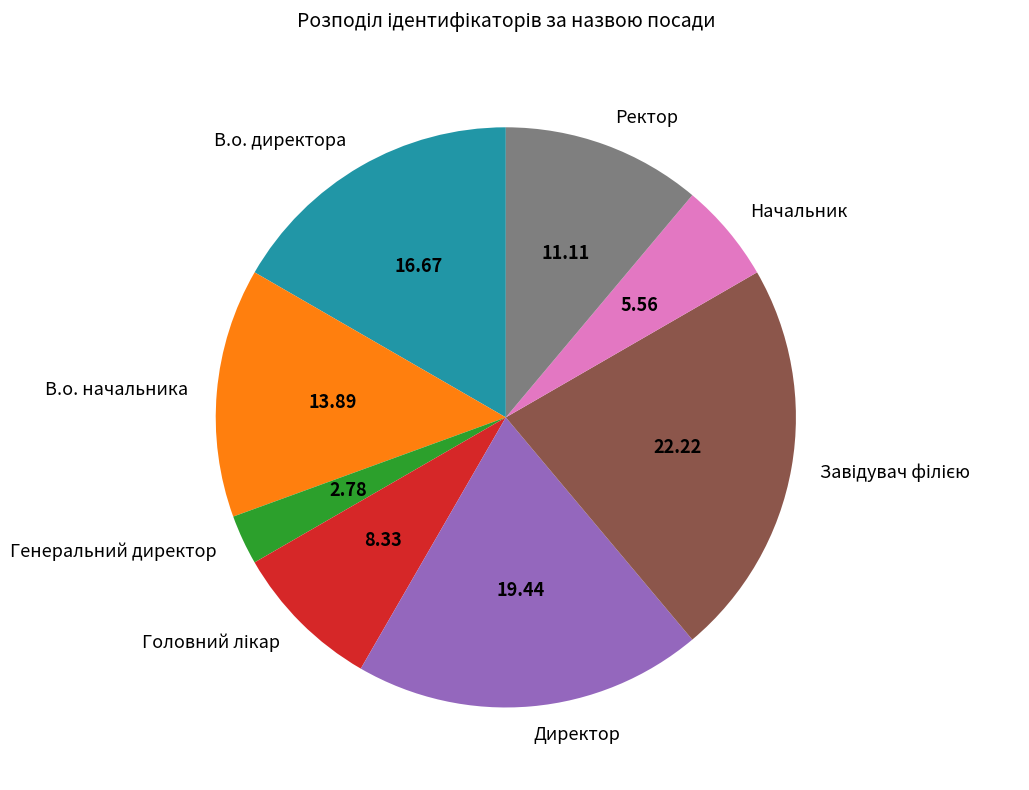

What is the ratio of the value at Ректор to the value at В.о. директора?

0.7